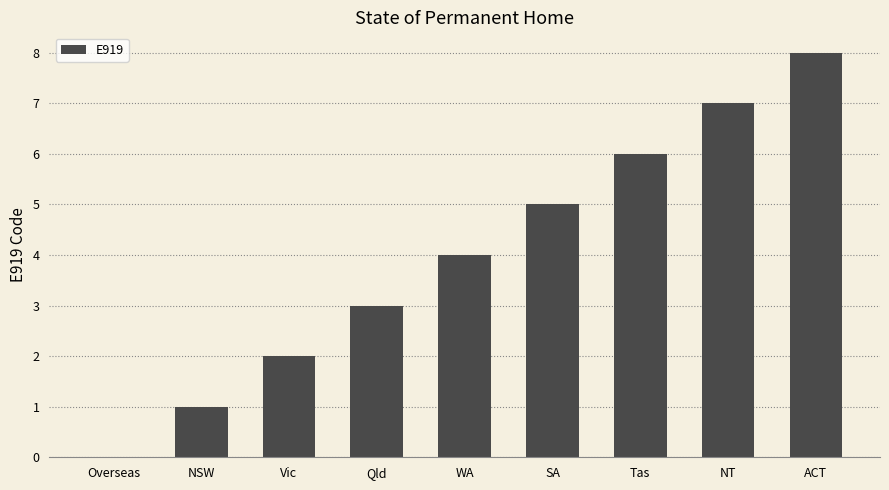

Is it true that the value at NSW is 1?

True